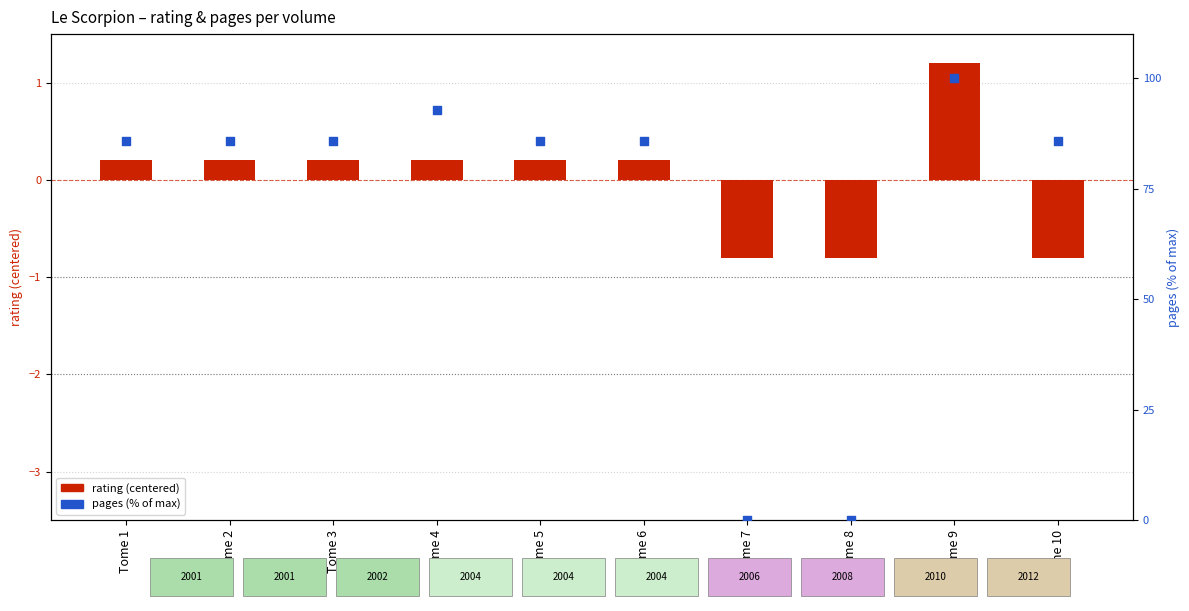

Which series reaches the minimum Y coordinate?

rating (centered)